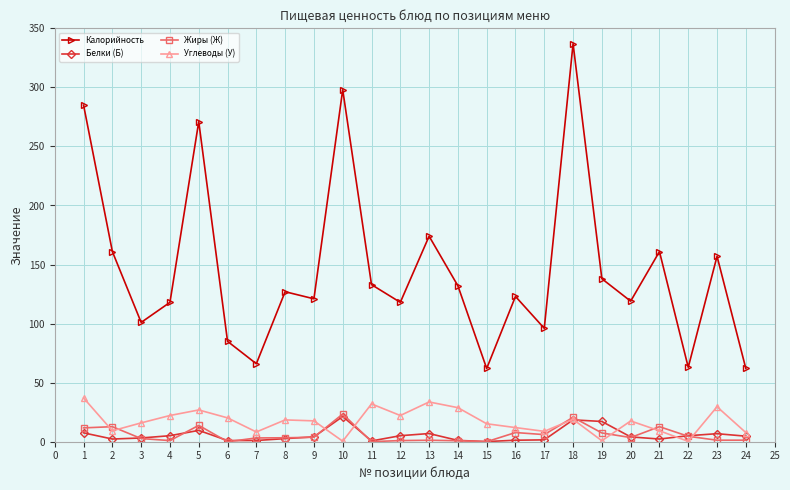

Where does the Углеводы (У) series first go above 17?

1